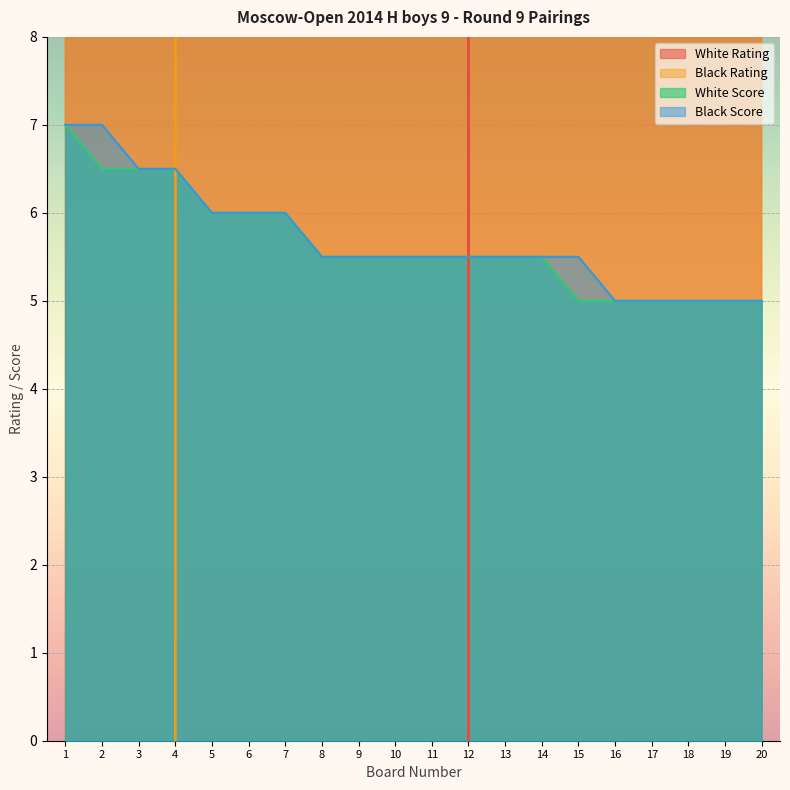

Reading left to right, list all the values displayed in this chart.

White Rating: 1=800.0	2=1836.0	3=1530.0	4=800.0	5=1485.0	6=700.0	7=800.0	8=900.0	9=800.0	10=800.0	11=1522.0	12=0.0	13=800.0	14=800.0	15=900.0	16=600.0	17=800.0	18=700.0	19=700.0	20=700.0
Black Rating: 1=1367.0	2=1543.0	3=1597.0	4=0.0	5=800.0	6=1565.0	7=800.0	8=700.0	9=800.0	10=700.0	11=700.0	12=800.0	13=800.0	14=600.0	15=700.0	16=800.0	17=700.0	18=800.0	19=800.0	20=700.0
White Score: 1=7.0	2=6.5	3=6.5	4=6.5	5=6.0	6=6.0	7=6.0	8=5.5	9=5.5	10=5.5	11=5.5	12=5.5	13=5.5	14=5.5	15=5.0	16=5.0	17=5.0	18=5.0	19=5.0	20=5.0
Black Score: 1=7.0	2=7.0	3=6.5	4=6.5	5=6.0	6=6.0	7=6.0	8=5.5	9=5.5	10=5.5	11=5.5	12=5.5	13=5.5	14=5.5	15=5.5	16=5.0	17=5.0	18=5.0	19=5.0	20=5.0